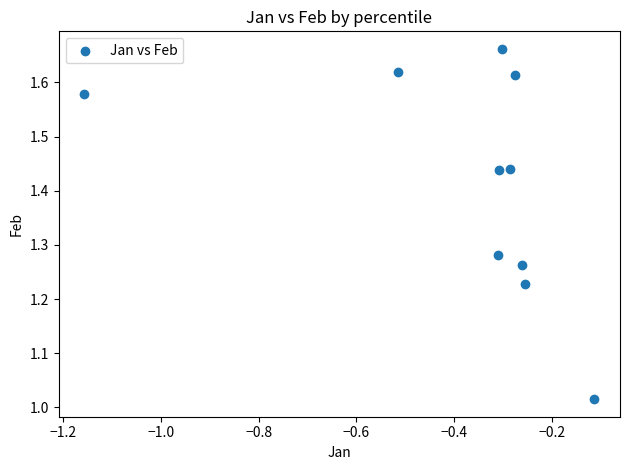

What is the range of Y values (max minus min)?

0.6